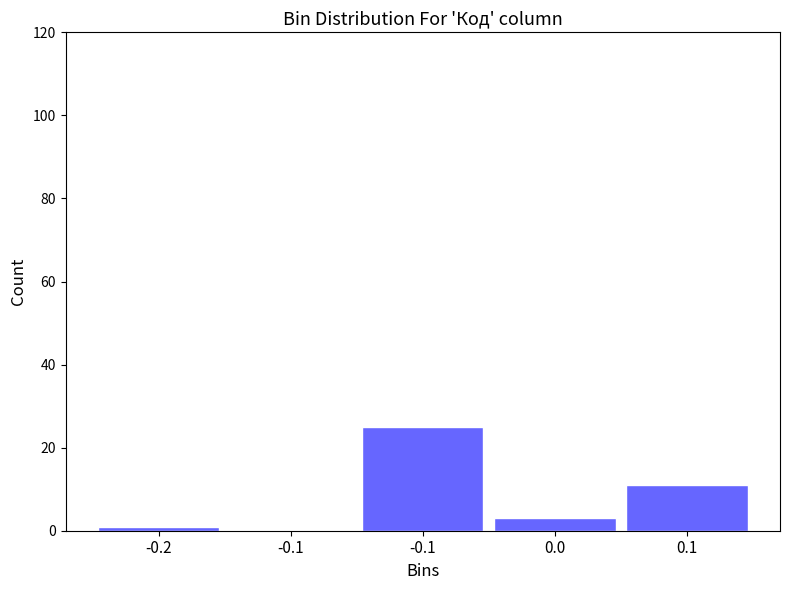

Are the bars horizontal?

No